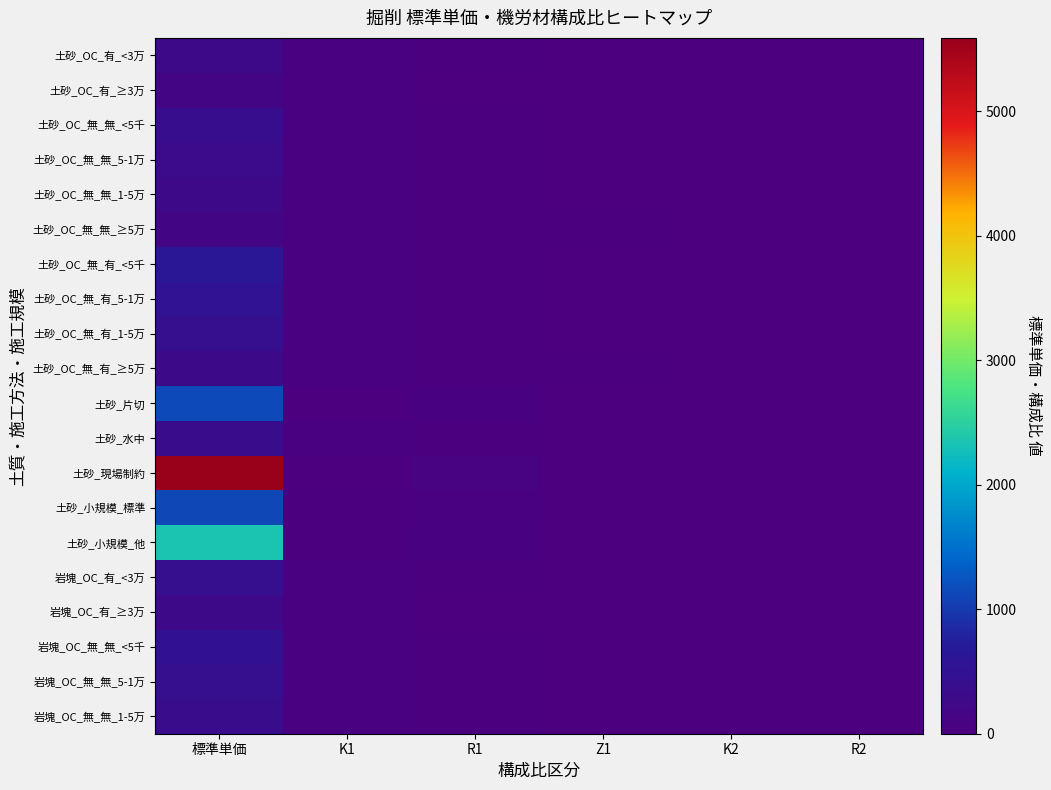

Rank the series at 標準単価 from highest to lowest value.

土砂_現場制約, 土砂_小規模_他, 土砂_片切, 土砂_小規模_標準, 土砂_OC_無_有_<5千, 土砂_OC_無_有_5-1万, 岩塊_OC_無_無_<5千, 土砂_OC_無_有_1-5万, 岩塊_OC_無_無_5-1万, 岩塊_OC_有_<3万, 土砂_OC_無_無_<5千, 土砂_水中, 岩塊_OC_無_無_1-5万, 土砂_OC_無_無_5-1万, 土砂_OC_無_有_≥5万, 岩塊_OC_有_≥3万, 土砂_OC_無_無_1-5万, 土砂_OC_有_<3万, 土砂_OC_無_無_≥5万, 土砂_OC_有_≥3万